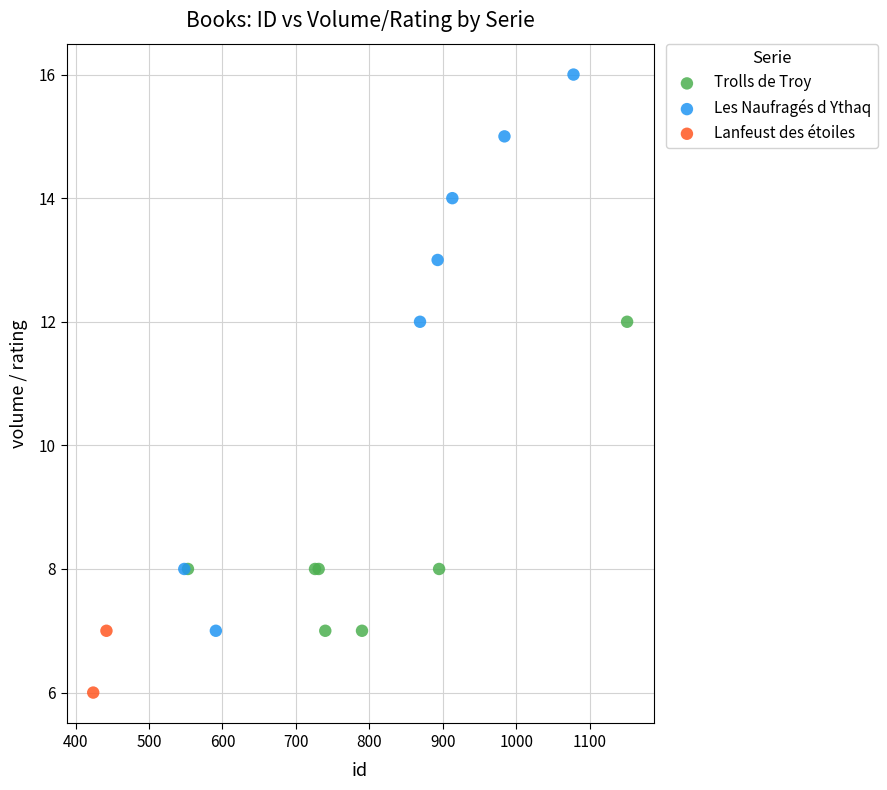

What are all the series names shown in the legend?

Trolls de Troy, Les Naufragés d Ythaq, Lanfeust des étoiles